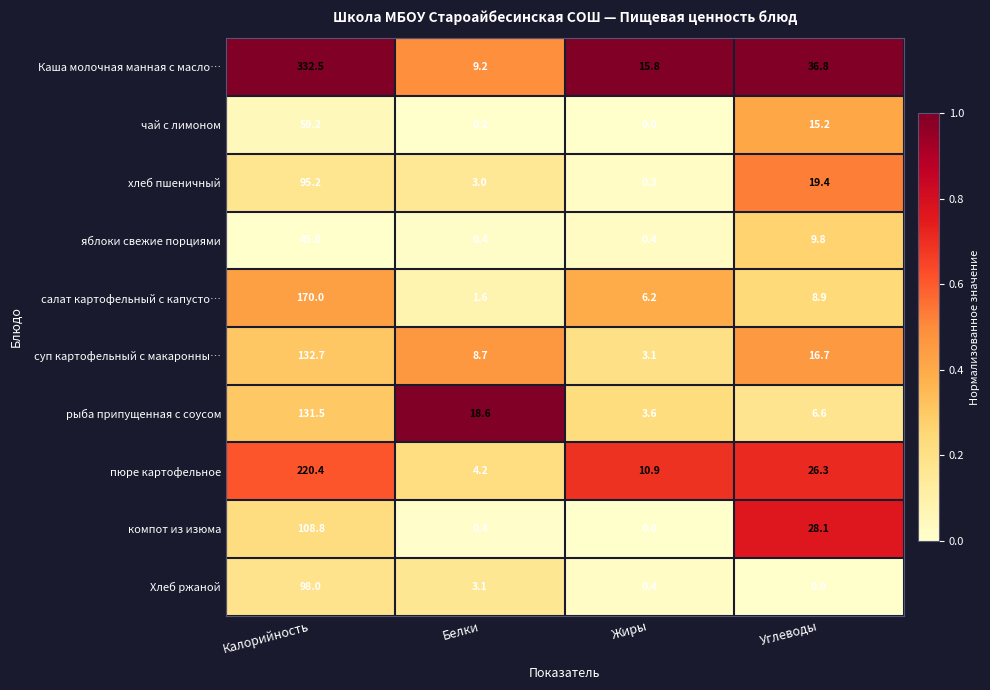

What is the total value across all series at Белки?

49.4